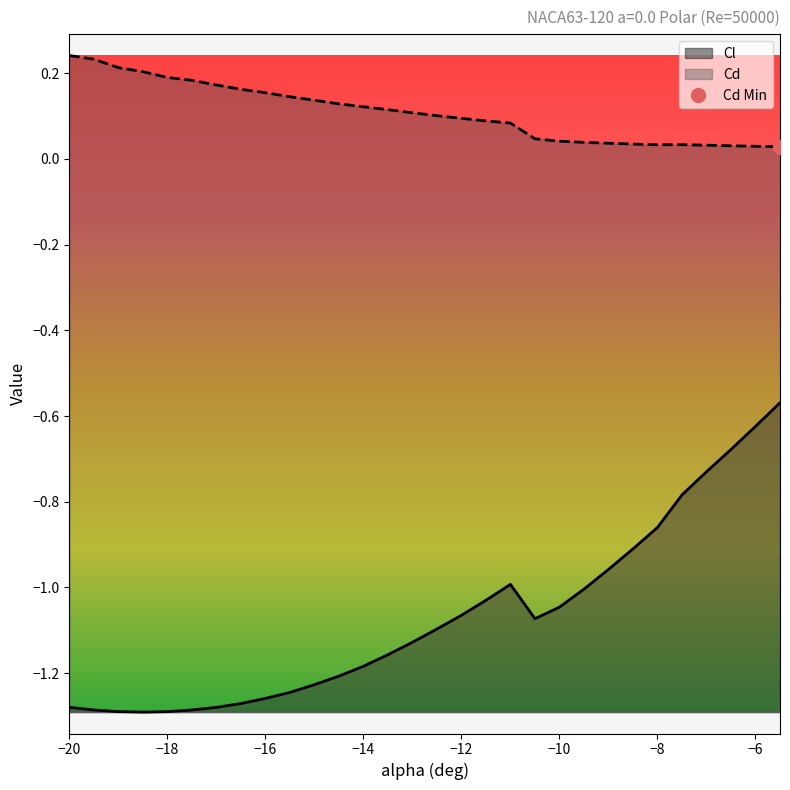

Reading left to right, what are all the values shown in this chart?

Cl: -1.3	-1.3	-1.3	-1.3	-1.3	-1.3	-1.3	-1.3	-1.3	-1.2	-1.2	-1.2	-1.2	-1.2	-1.1	-1.1	-1.1	-1.0	-1.0	-1.1	-1.0	-1.0	-1.0	-0.9	-0.9	-0.8	-0.7	-0.7	-0.6	-0.6
Cd: 0.2	0.2	0.2	0.2	0.2	0.2	0.2	0.2	0.2	0.1	0.1	0.1	0.1	0.1	0.1	0.1	0.1	0.1	0.1	0.0	0.0	0.0	0.0	0.0	0.0	0.0	0.0	0.0	0.0	0.0